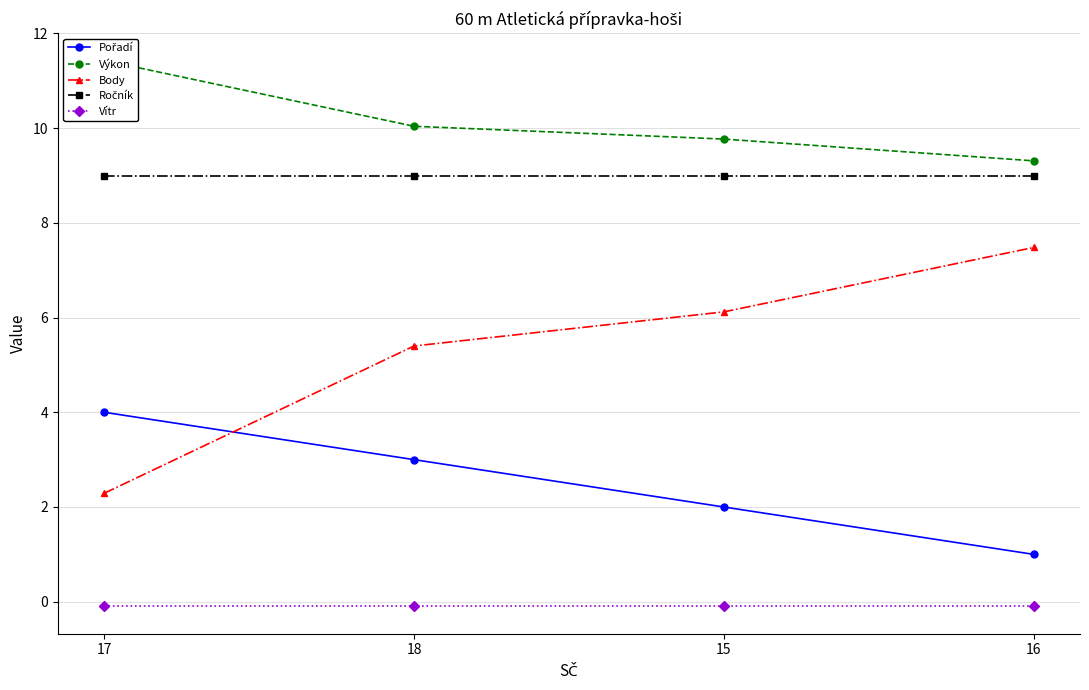

True or false: Body and Výkon cross at least once.

False